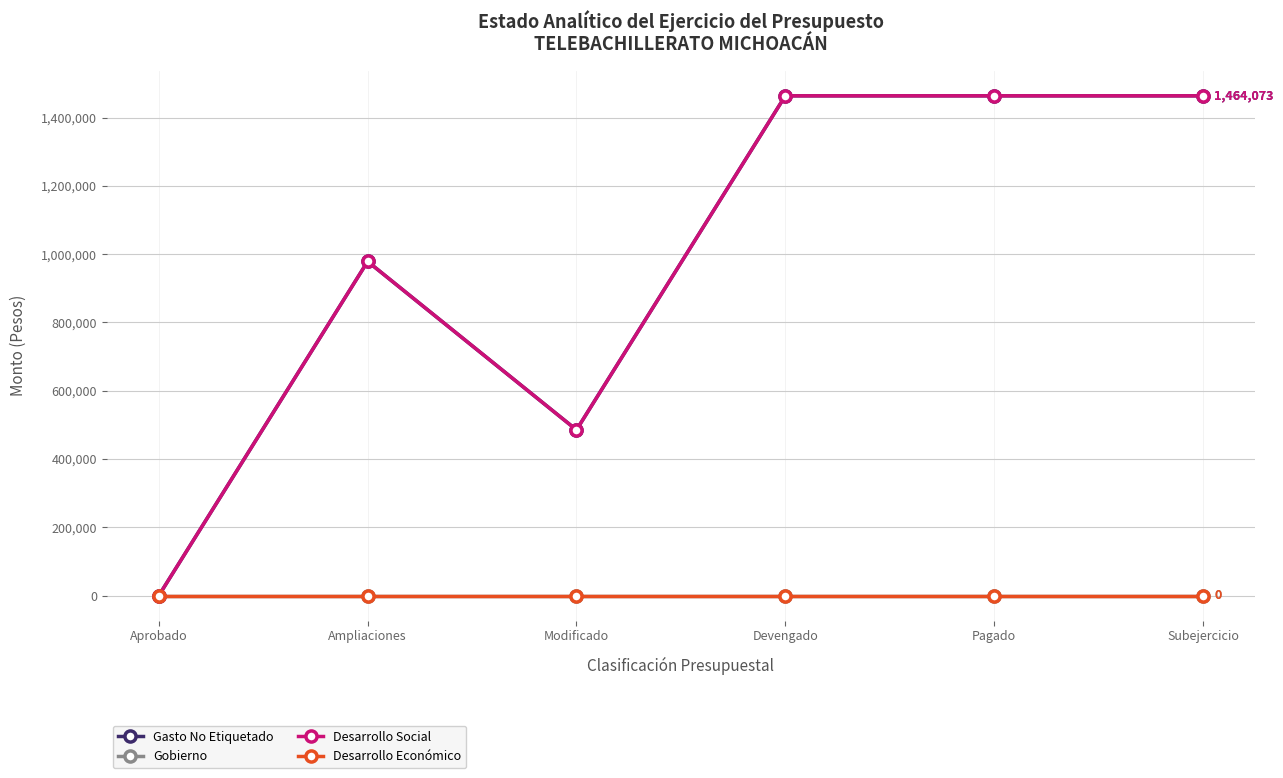

Is this an area chart (filled region under the line)?

No